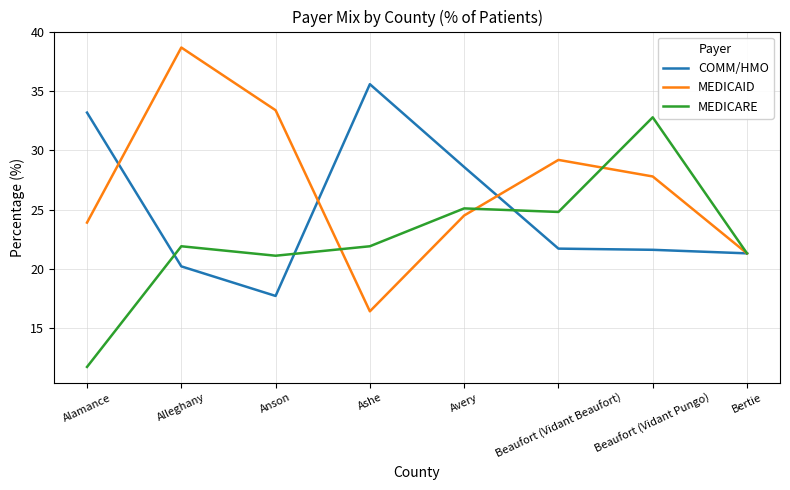

Which category has the highest value in the MEDICAID series?

Alleghany